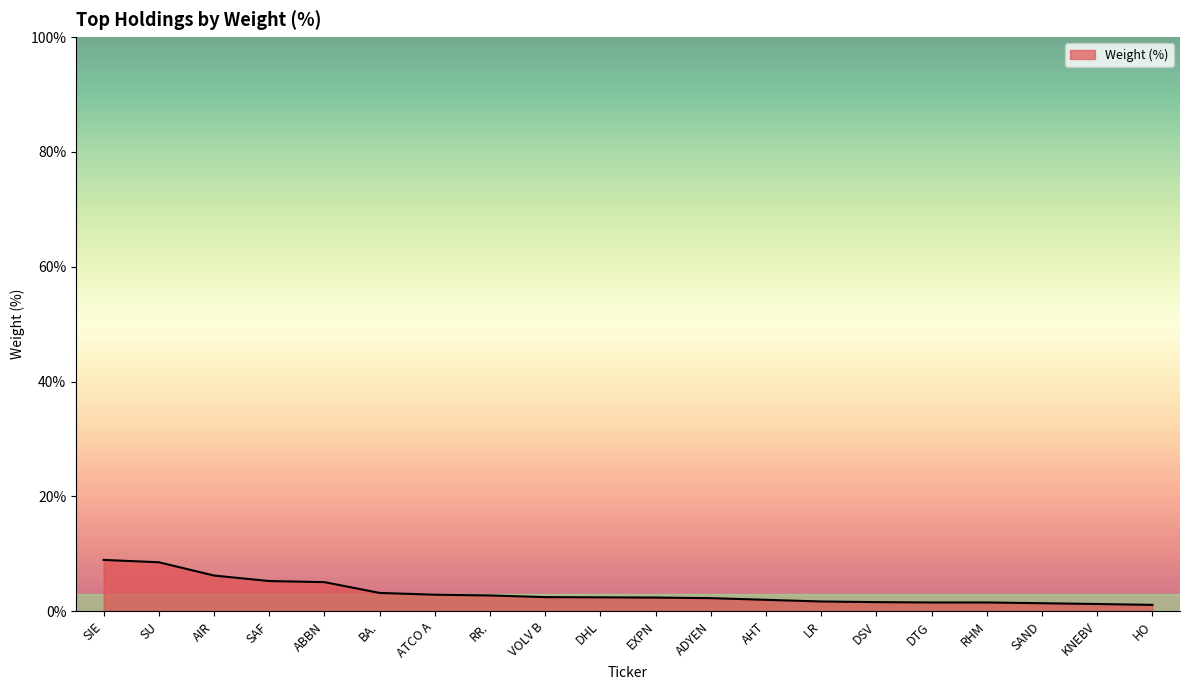

Read the value at ADYEN.

2.3